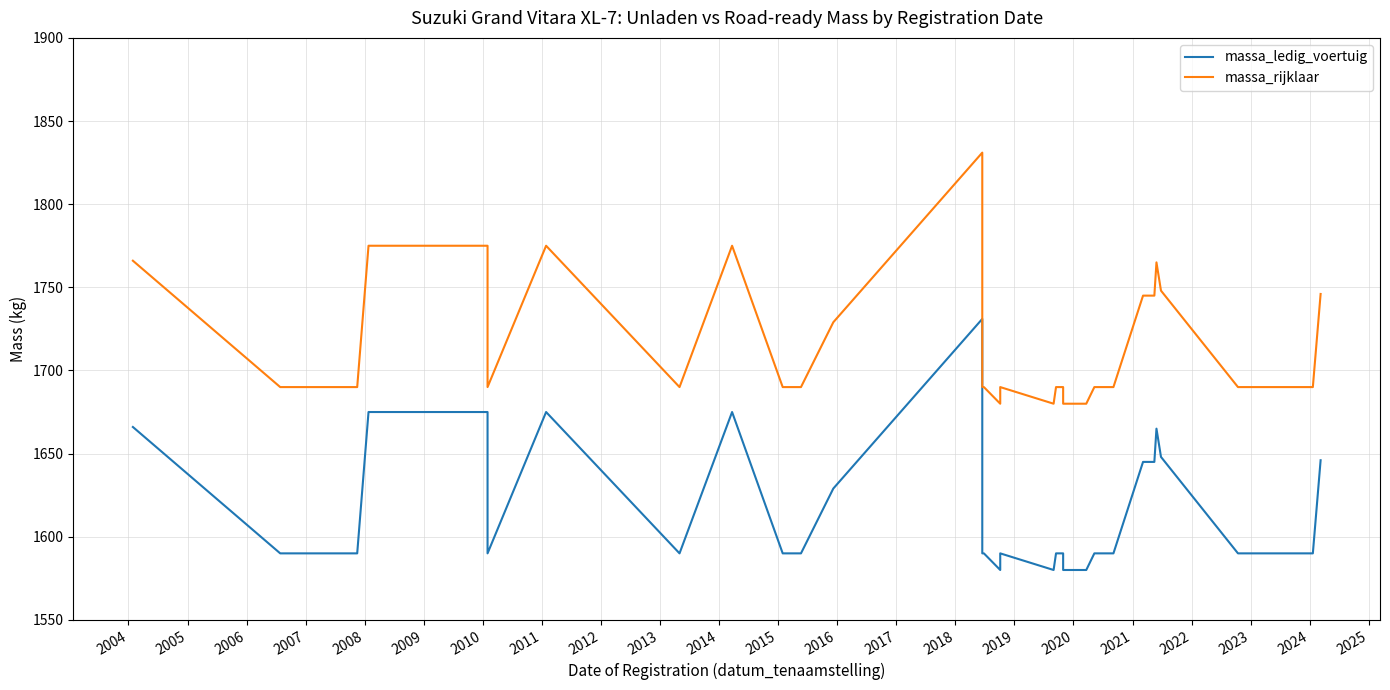

What is the smallest value displayed?

1580